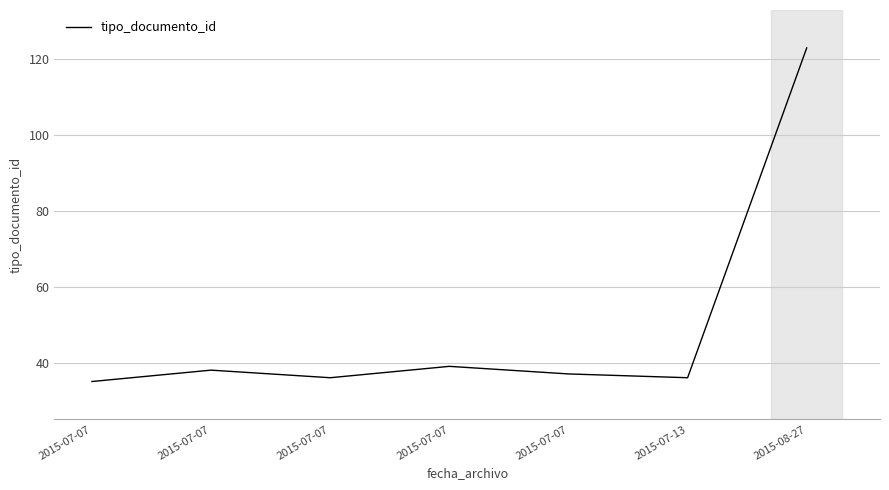

Does the chart display data point markers on the line(s)?

No